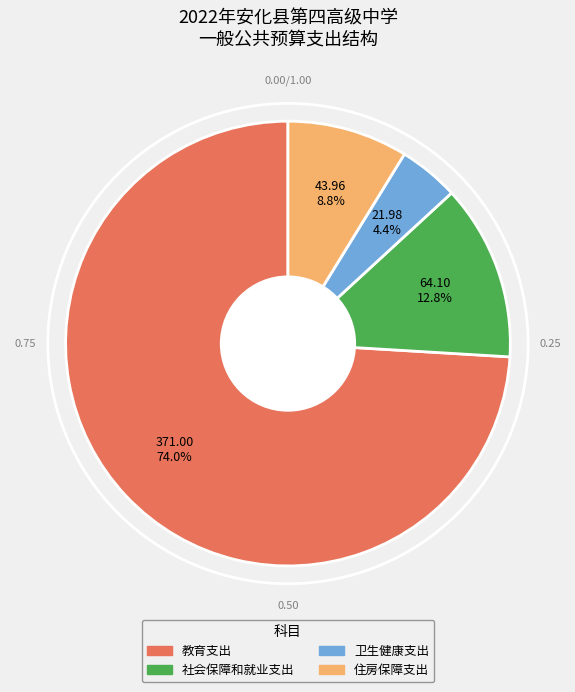

Rank the categories by value from lowest to highest.

卫生健康支出, 住房保障支出, 社会保障和就业支出, 教育支出